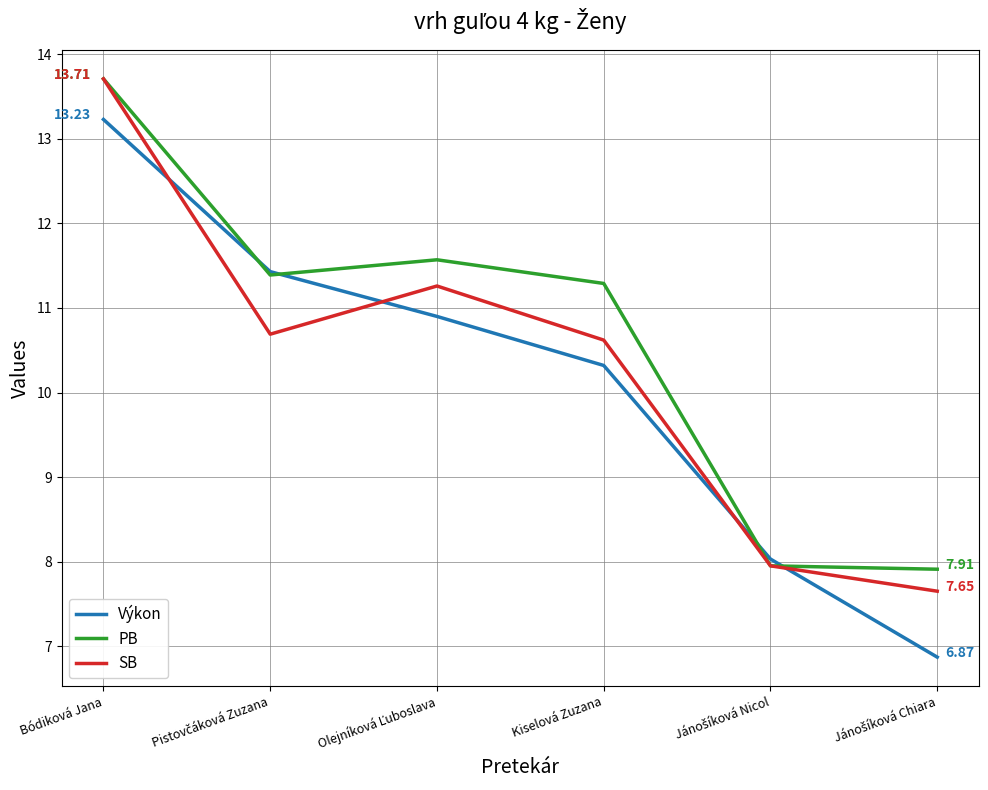

Is it true that SB equals 10.6 at Kiselová Zuzana?

True